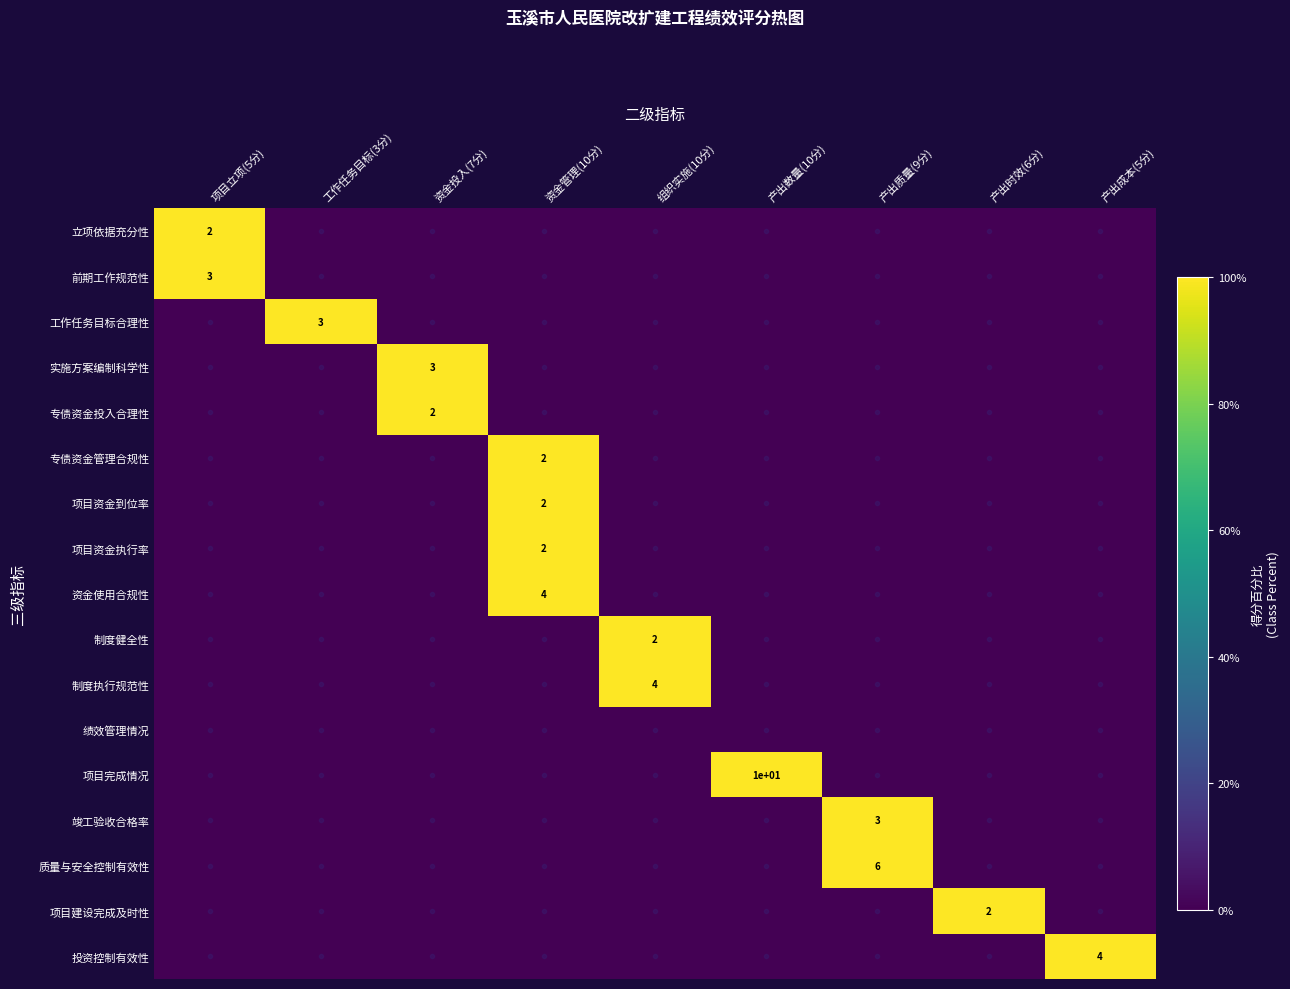

Which category has the highest value in the 项目资金执行率 series?

资金管理(10分)